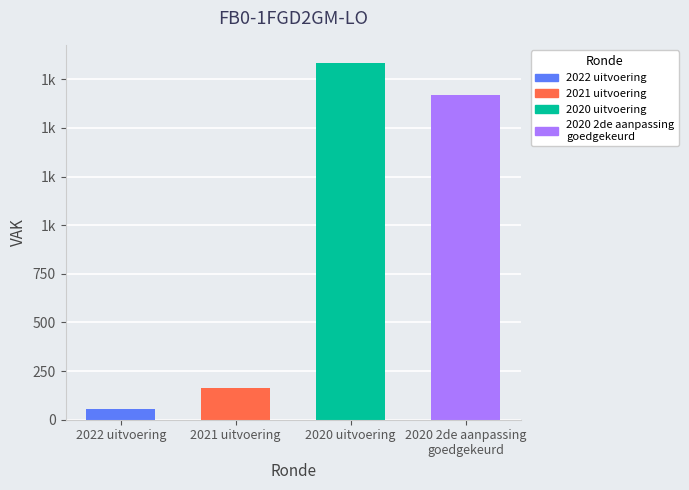

Reading right to left, transcribe all the data shown in this chart.

2020 2de aanpassing
goedgekeurd=1669	2020 uitvoering=1835	2021 uitvoering=164	2022 uitvoering=53